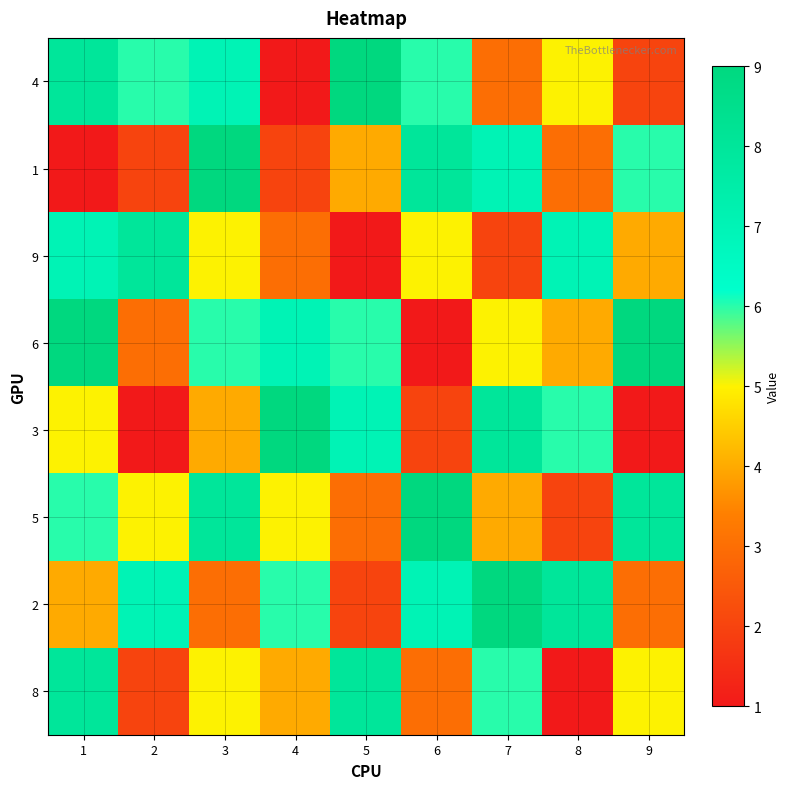

Reading left to right, extract all data points from this chart.

4: 1=8	2=6	3=7	4=1	5=9	6=6	7=3	8=5	9=2
1: 1=1	2=2	3=9	4=2	5=4	6=8	7=7	8=3	9=6
9: 1=7	2=8	3=5	4=3	5=1	6=5	7=2	8=7	9=4
6: 1=9	2=3	3=6	4=7	5=6	6=1	7=5	8=4	9=9
3: 1=5	2=1	3=4	4=9	5=7	6=2	7=8	8=6	9=1
5: 1=6	2=5	3=8	4=5	5=3	6=9	7=4	8=2	9=8
2: 1=4	2=7	3=3	4=6	5=2	6=7	7=9	8=8	9=3
8: 1=8	2=2	3=5	4=4	5=8	6=3	7=6	8=1	9=5